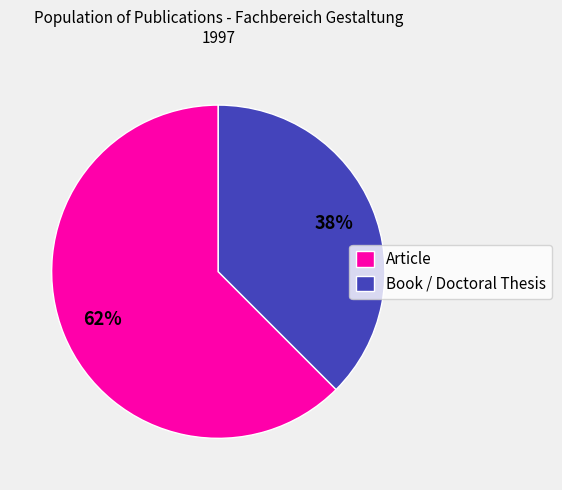

Which category has the smallest portion of the pie?

Book / Doctoral Thesis